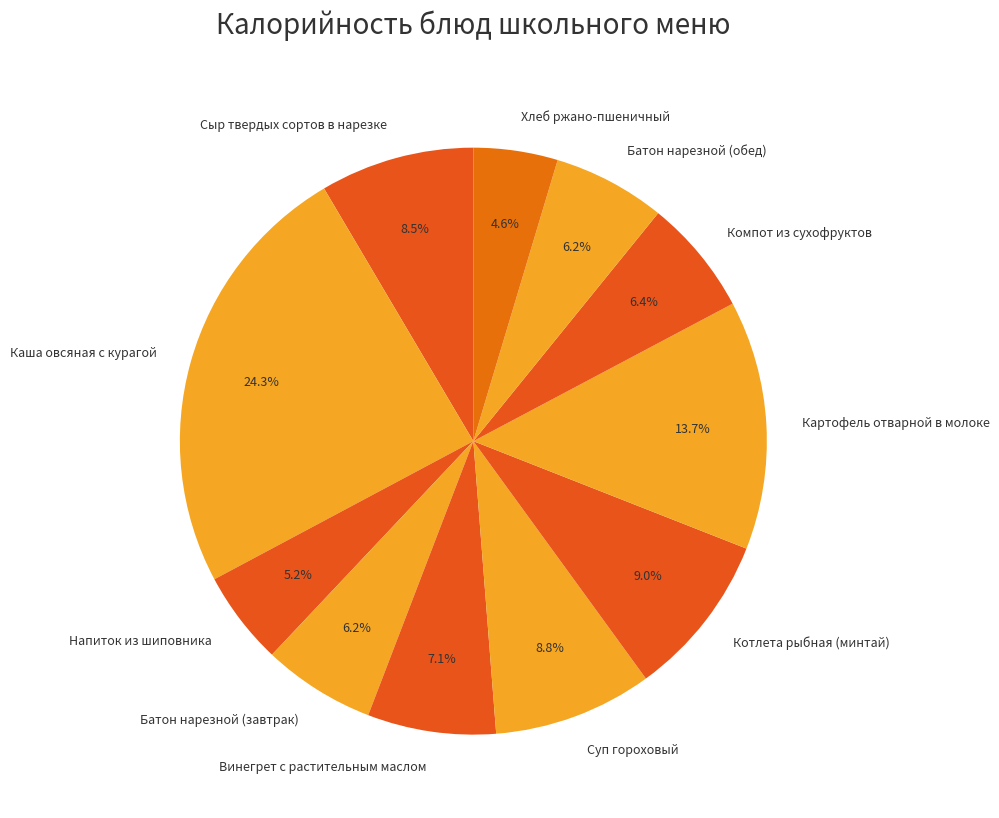

Approximately how many times larger is the value at Котлета рыбная (минтай) compared to Каша овсяная с курагой?

0.4